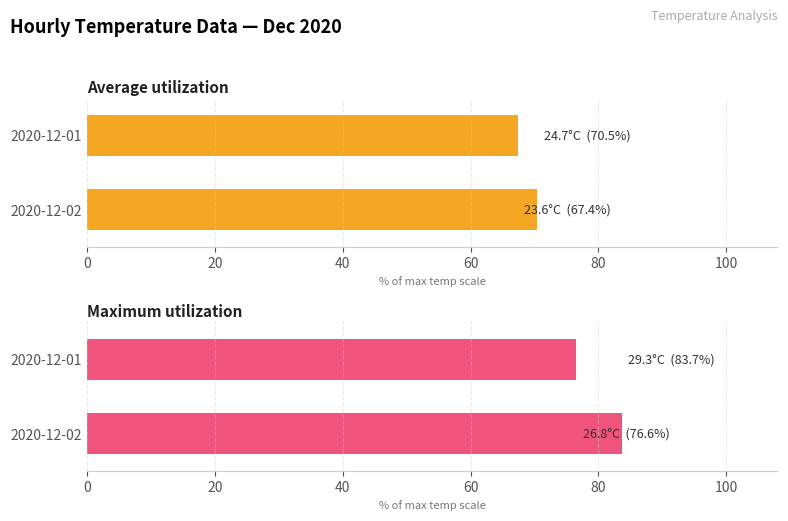

What is the maximum value for Average utilization?

70.5